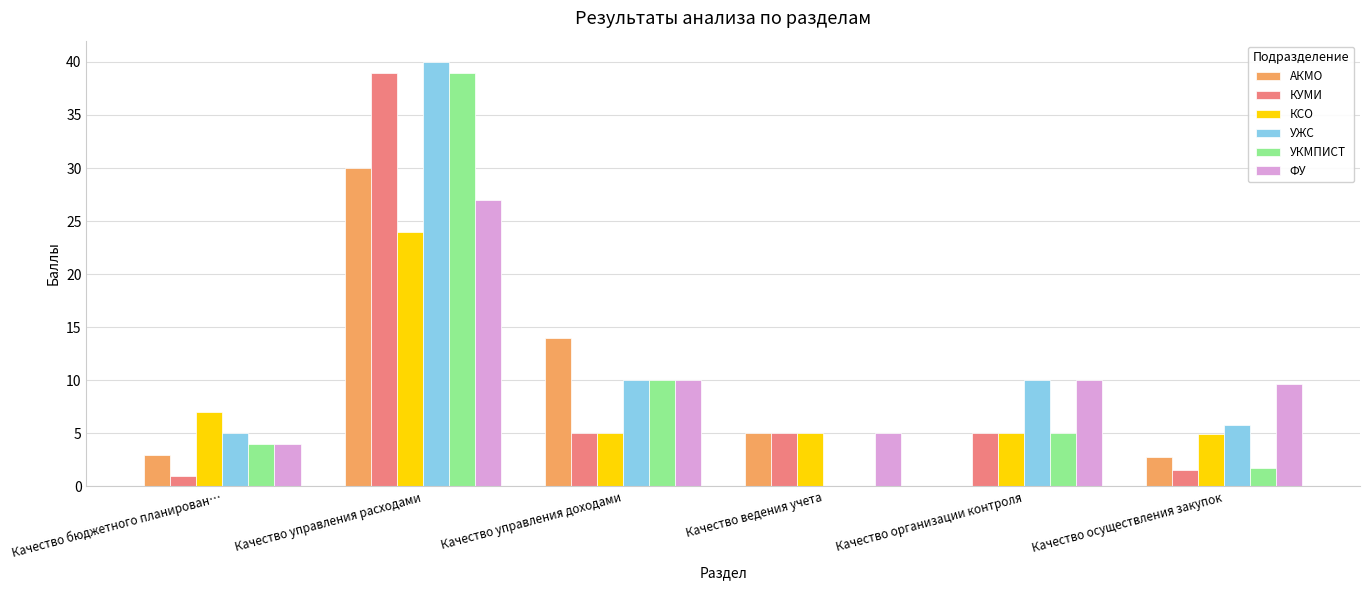

The value of ФУ at Качество осуществления закупок is 9.7. True or false?

True